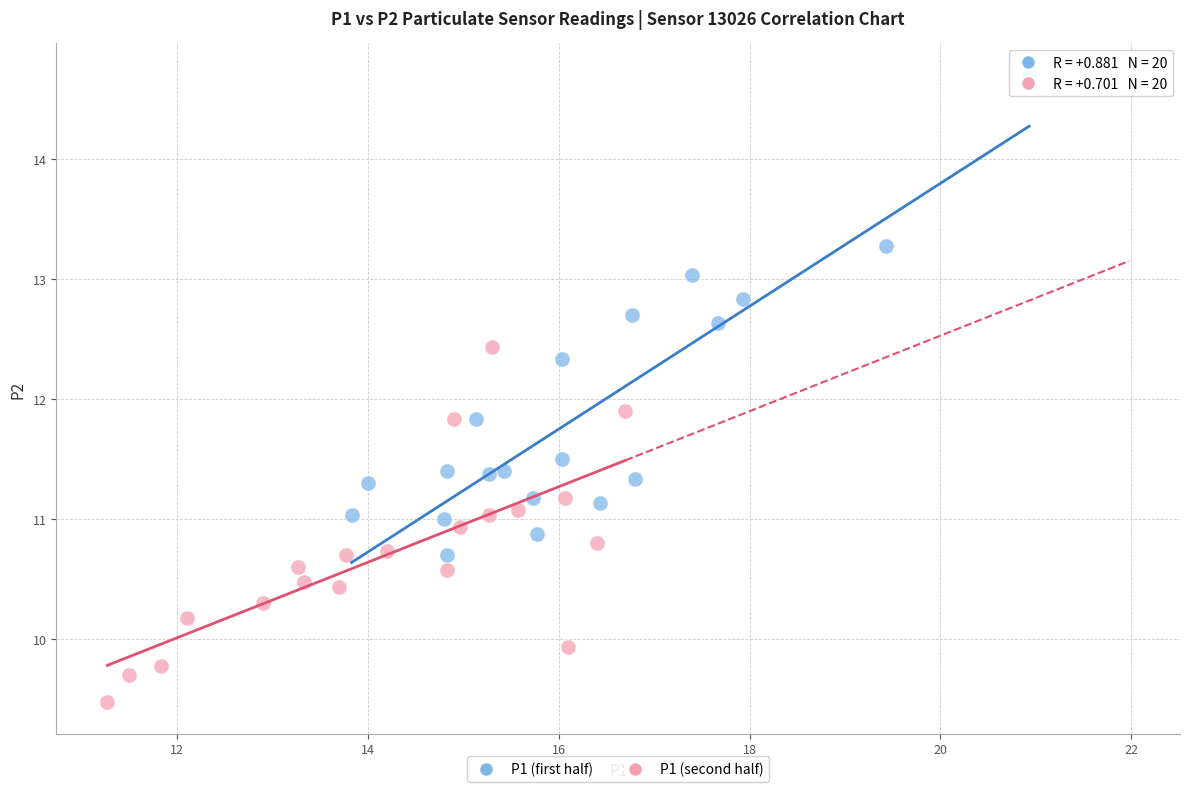

Which series has the widest spread of Y values?

P1 (first half)